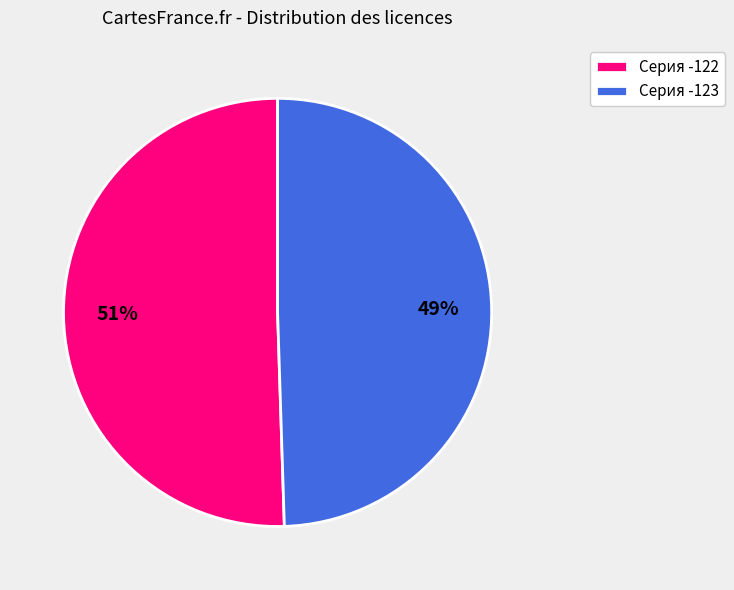

How many segments does this pie chart have?

2